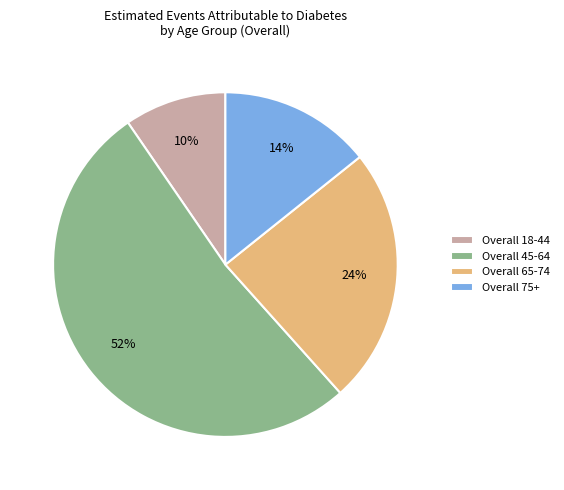

Which category has the smallest portion of the pie?

Overall 18-44